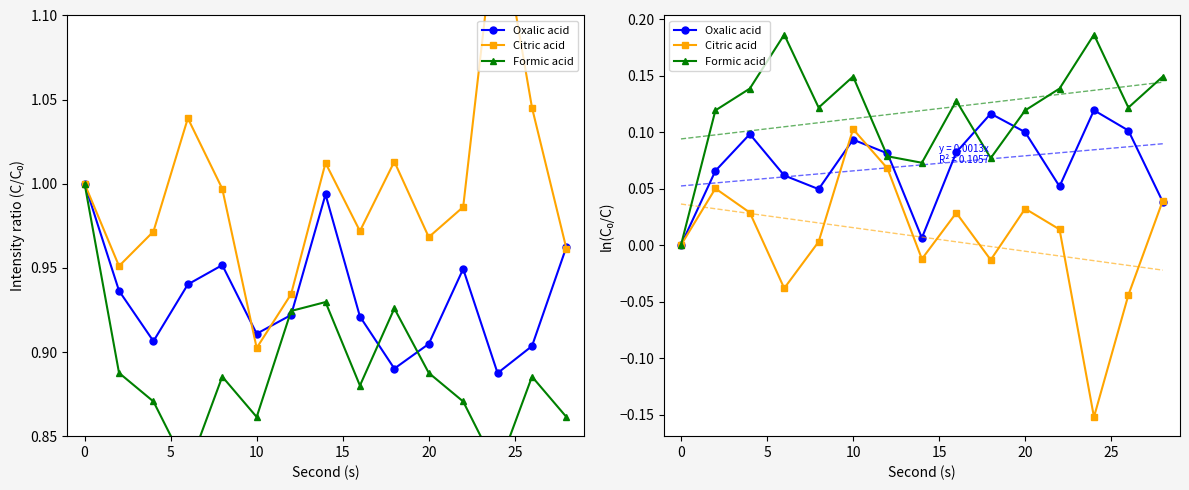

Which series has the widest spread of values?

Citric acid